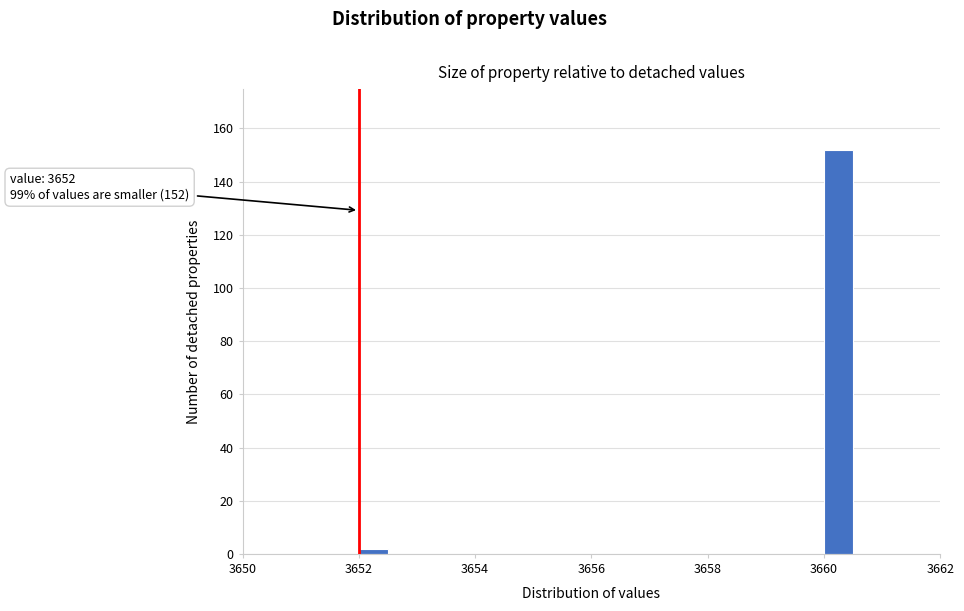

Read against the x-axis, roughly where is the centre of the tallest bar?

3660.2